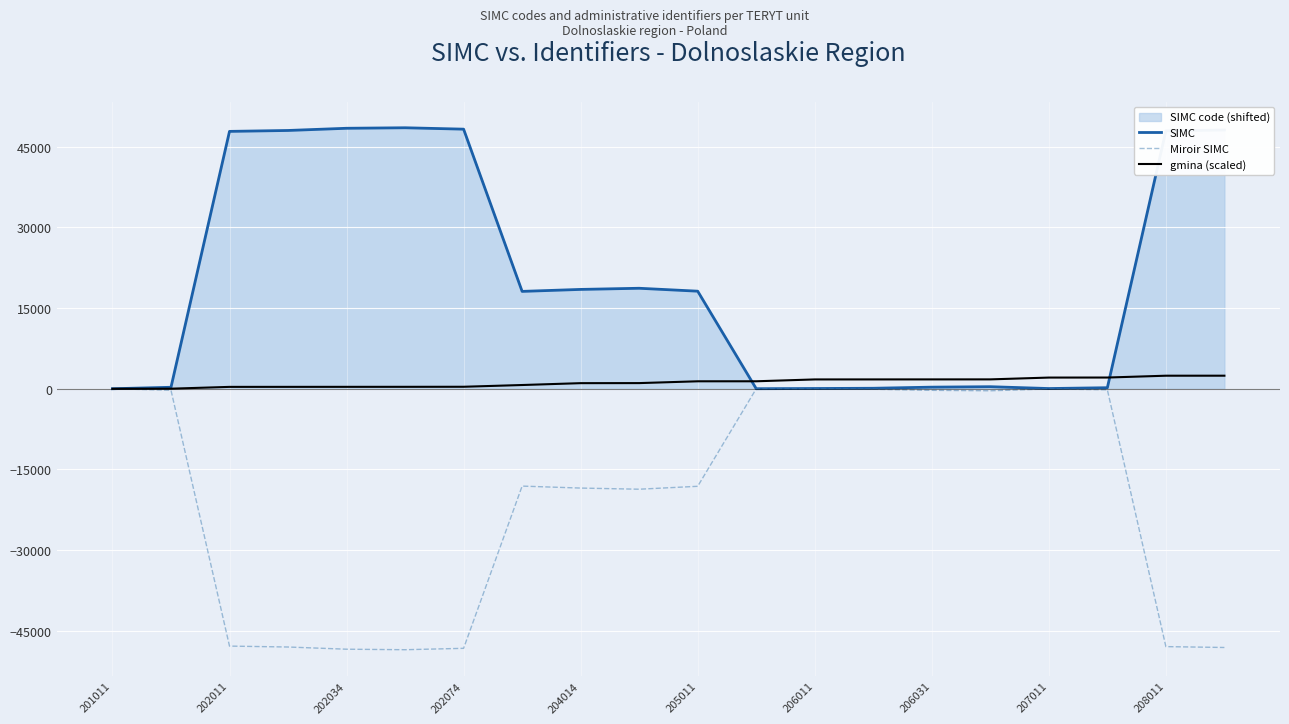

What is the sum of all Miroir SIMC values?

-411663.0